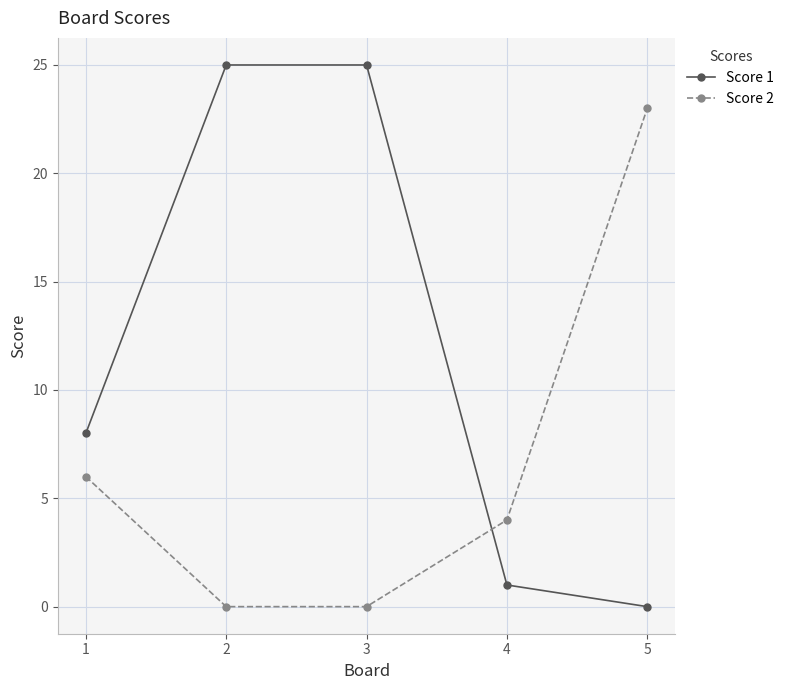

Is it true that Score 1 equals 25 at 2?

True